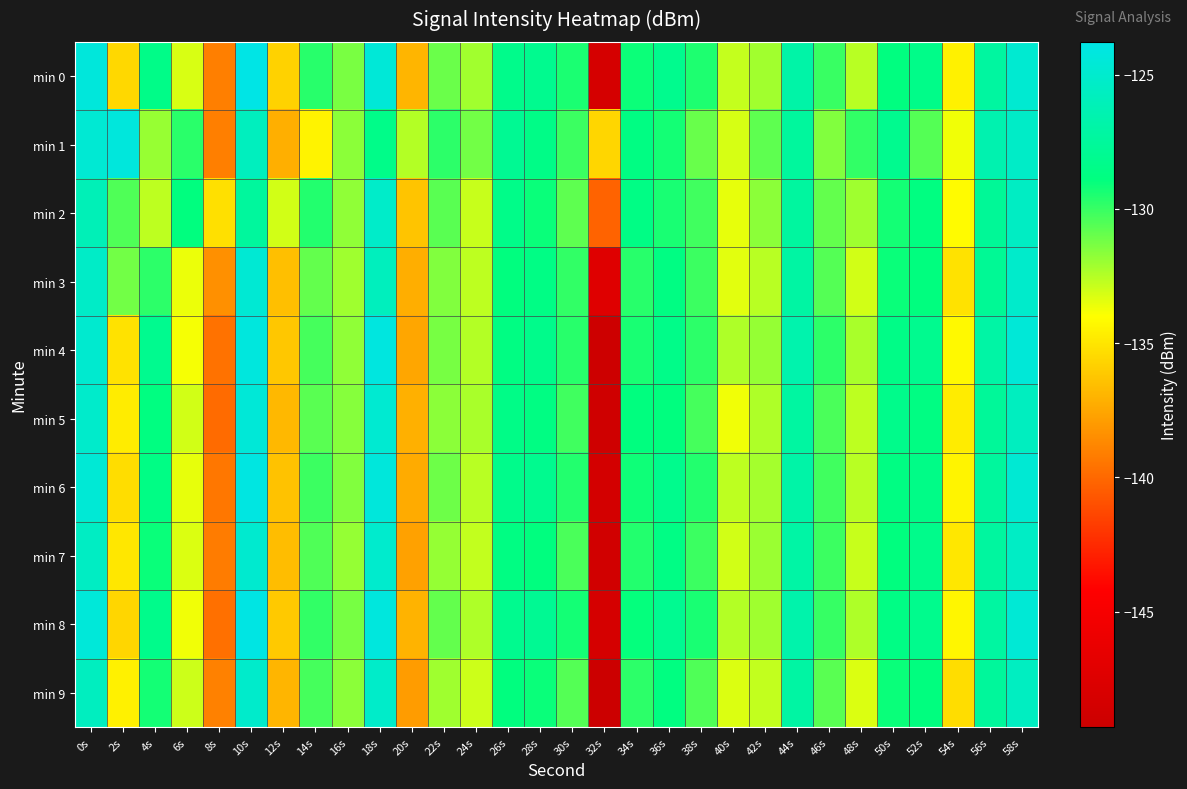

Reading left to right, extract all data points from this chart.

min 0: 0s=-124.3	2s=-135.5	4s=-128.4	6s=-133.2	8s=-139.1	10s=-123.8	12s=-135.8	14s=-129.7	16s=-131.3	18s=-124.5	20s=-136.9	22s=-131.0	24s=-132.1	26s=-128.3	28s=-128.1	30s=-129.5	32s=-148.3	34s=-129.2	36s=-128.2	38s=-129.5	40s=-132.8	42s=-132.1	44s=-126.9	46s=-130.1	48s=-132.6	50s=-128.8	52s=-128.4	54s=-134.5	56s=-127.2	58s=-124.8
min 1: 0s=-124.7	2s=-124.2	4s=-131.9	6s=-129.7	8s=-139.1	10s=-125.7	12s=-137.2	14s=-134.5	16s=-131.7	18s=-128.4	20s=-132.5	22s=-129.8	24s=-131.2	26s=-127.9	28s=-128.5	30s=-130.1	32s=-135.6	34s=-128.7	36s=-129.3	38s=-131.0	40s=-133.2	42s=-130.8	44s=-127.4	46s=-131.5	48s=-129.9	50s=-128.1	52s=-130.6	54s=-133.7	56s=-126.5	58s=-125.3
min 2: 0s=-126.1	2s=-130.5	4s=-132.7	6s=-128.9	8s=-135.2	10s=-127.4	12s=-133.1	14s=-129.6	16s=-131.8	18s=-125.2	20s=-136.3	22s=-130.7	24s=-132.9	26s=-128.4	28s=-129.1	30s=-130.8	32s=-140.2	34s=-128.6	36s=-129.4	38s=-130.2	40s=-133.5	42s=-131.7	44s=-127.3	46s=-130.9	48s=-132.1	50s=-129.3	52s=-128.8	54s=-134.1	56s=-127.7	58s=-125.5
min 3: 0s=-125.3	2s=-131.2	4s=-129.8	6s=-133.6	8s=-138.4	10s=-124.7	12s=-136.5	14s=-130.9	16s=-132.1	18s=-125.8	20s=-137.2	22s=-131.5	24s=-132.7	26s=-128.9	28s=-128.6	30s=-129.9	32s=-147.3	34s=-129.7	36s=-128.7	38s=-130.1	40s=-133.4	42s=-132.6	44s=-127.1	46s=-130.6	48s=-133.1	50s=-129.1	52s=-128.9	54s=-135.1	56s=-127.8	58s=-125.1
min 4: 0s=-124.9	2s=-135.1	4s=-128.1	6s=-133.8	8s=-139.6	10s=-124.2	12s=-136.2	14s=-130.3	16s=-131.8	18s=-124.1	20s=-137.5	22s=-131.3	24s=-132.5	26s=-128.7	28s=-128.3	30s=-129.7	32s=-149.1	34s=-129.4	36s=-128.4	38s=-129.8	40s=-132.4	42s=-131.9	44s=-126.6	46s=-129.8	48s=-132.3	50s=-128.5	52s=-128.1	54s=-134.2	56s=-127.0	58s=-124.5
min 5: 0s=-125.1	2s=-134.7	4s=-128.8	6s=-133.1	8s=-139.9	10s=-124.5	12s=-136.8	14s=-130.7	16s=-131.6	18s=-124.8	20s=-137.1	22s=-131.7	24s=-132.3	26s=-128.5	28s=-128.7	30s=-130.2	32s=-148.9	34s=-128.9	36s=-128.9	38s=-130.3	40s=-133.7	42s=-132.4	44s=-127.2	46s=-130.4	48s=-132.7	50s=-128.3	52s=-128.7	54s=-134.7	56s=-127.6	58s=-125.7
min 6: 0s=-124.6	2s=-135.3	4s=-128.6	6s=-133.5	8s=-139.4	10s=-124.0	12s=-136.4	14s=-130.1	16s=-131.5	18s=-124.3	20s=-137.3	22s=-131.1	24s=-132.6	26s=-128.3	28s=-128.1	30s=-129.6	32s=-148.5	34s=-129.2	36s=-128.2	38s=-129.6	40s=-132.7	42s=-132.2	44s=-126.9	46s=-130.2	48s=-132.6	50s=-128.7	52s=-128.5	54s=-134.4	56s=-127.4	58s=-124.7
min 7: 0s=-125.5	2s=-134.9	4s=-129.1	6s=-133.3	8s=-139.2	10s=-124.9	12s=-136.6	14s=-130.5	16s=-131.9	18s=-125.0	20s=-137.7	22s=-131.9	24s=-132.8	26s=-128.7	28s=-128.9	30s=-130.4	32s=-148.7	34s=-129.6	36s=-128.6	38s=-130.1	40s=-133.1	42s=-132.0	44s=-127.0	46s=-130.1	48s=-132.9	50s=-128.9	52s=-128.3	54s=-134.9	56s=-127.3	58s=-125.4
min 8: 0s=-124.4	2s=-135.6	4s=-128.3	6s=-133.7	8s=-139.7	10s=-123.9	12s=-136.1	14s=-129.9	16s=-131.3	18s=-124.2	20s=-137.0	22s=-130.9	24s=-132.4	26s=-128.1	28s=-127.9	30s=-129.3	32s=-148.3	34s=-129.0	36s=-128.0	38s=-129.4	40s=-132.5	42s=-132.1	44s=-126.7	46s=-130.0	48s=-132.4	50s=-128.6	52s=-128.2	54s=-134.3	56s=-127.2	58s=-124.6
min 9: 0s=-125.7	2s=-134.5	4s=-129.3	6s=-133.0	8s=-139.0	10s=-125.1	12s=-136.9	14s=-130.3	16s=-131.7	18s=-125.2	20s=-137.9	22s=-132.1	24s=-133.0	26s=-128.9	28s=-129.1	30s=-130.6	32s=-149.3	34s=-129.8	36s=-128.8	38s=-130.5	40s=-133.3	42s=-132.8	44s=-127.1	46s=-130.7	48s=-133.3	50s=-129.1	52s=-128.9	54s=-135.3	56s=-127.5	58s=-125.6